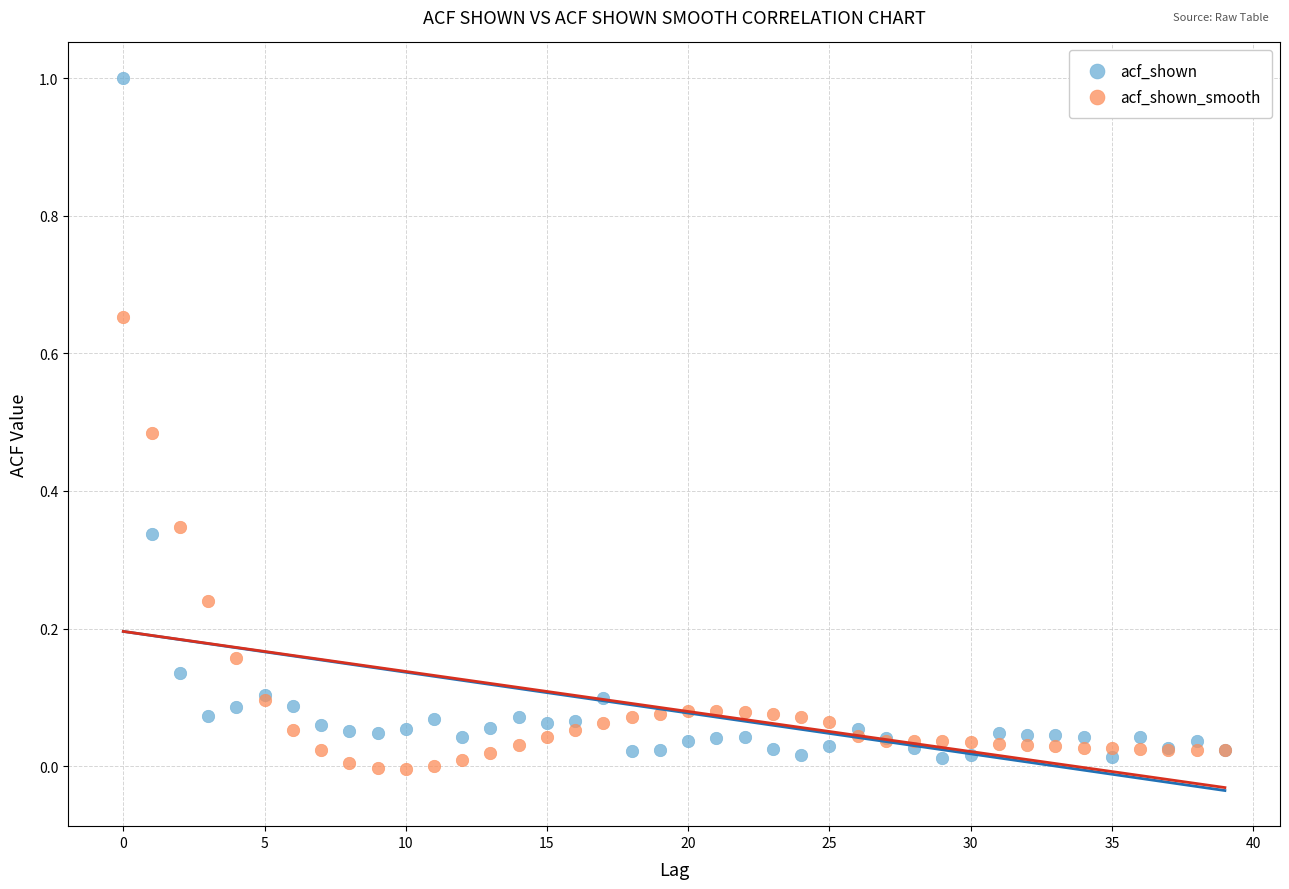

Which series reaches the maximum Y coordinate?

acf_shown